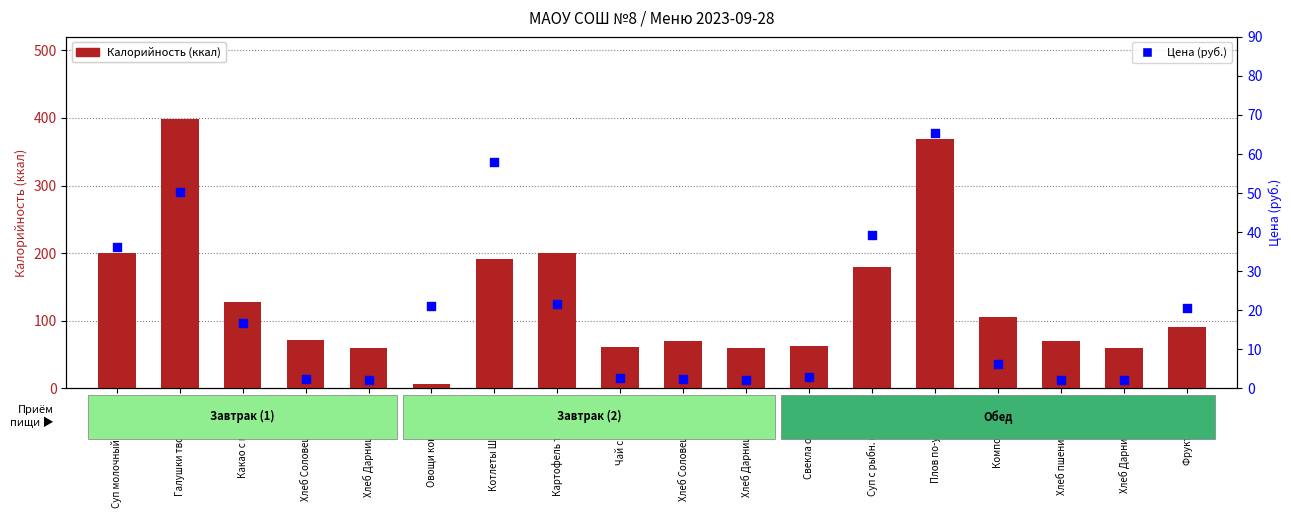

Which series reaches the maximum Y coordinate?

Калорийность (ккал)